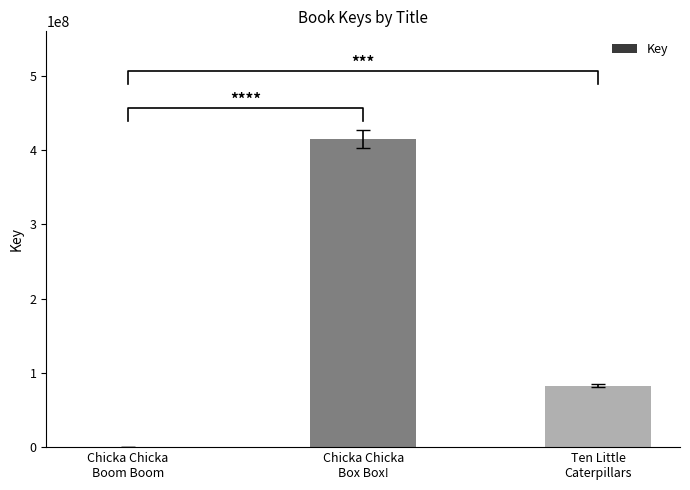

Which category has the lowest value across all series?

Chicka Chicka
Boom Boom